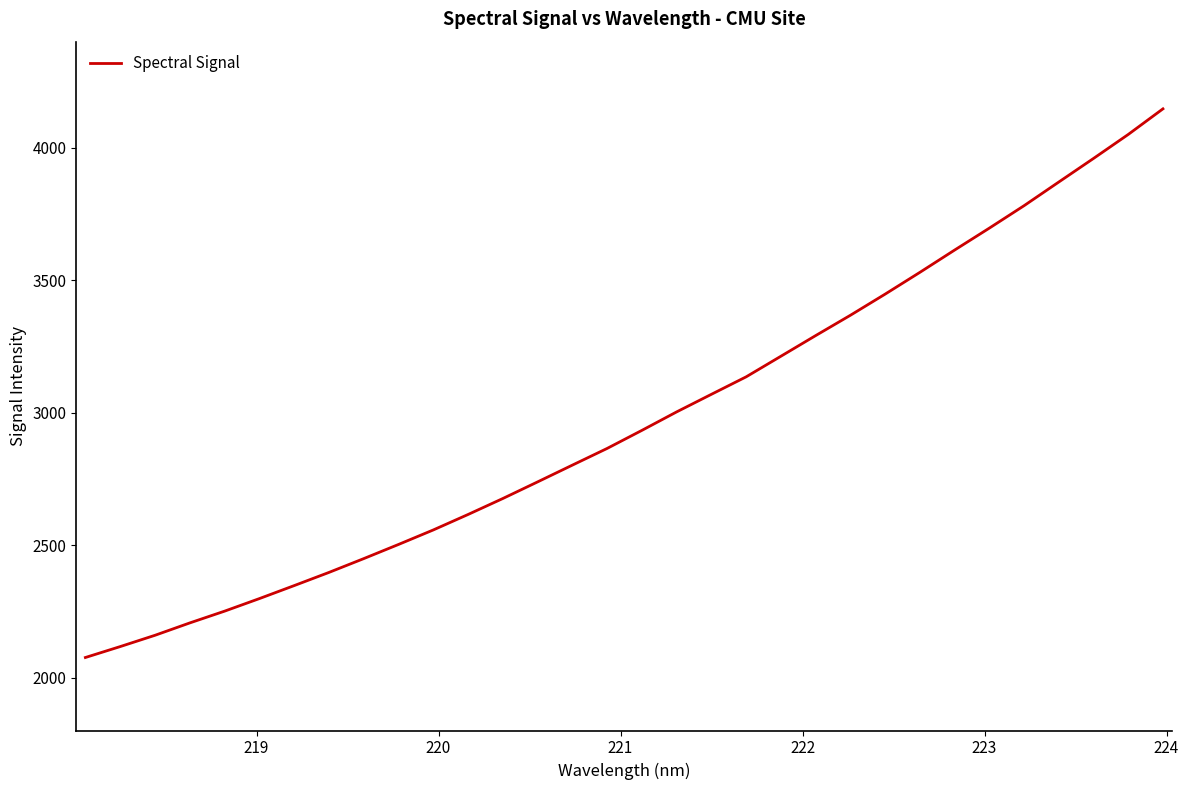

What is the difference between the maximum and minimum values?

2070.9